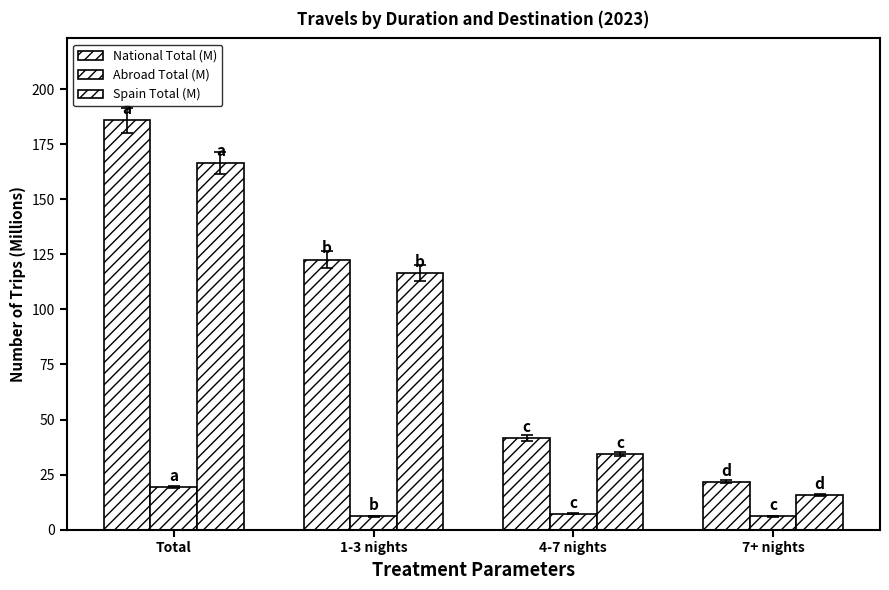

How many groups of bars are there?

4